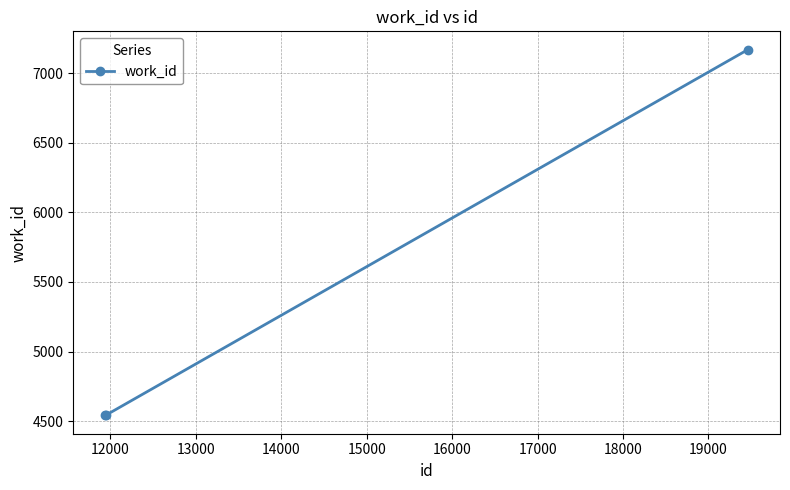

How many data points are less than 4542?

1